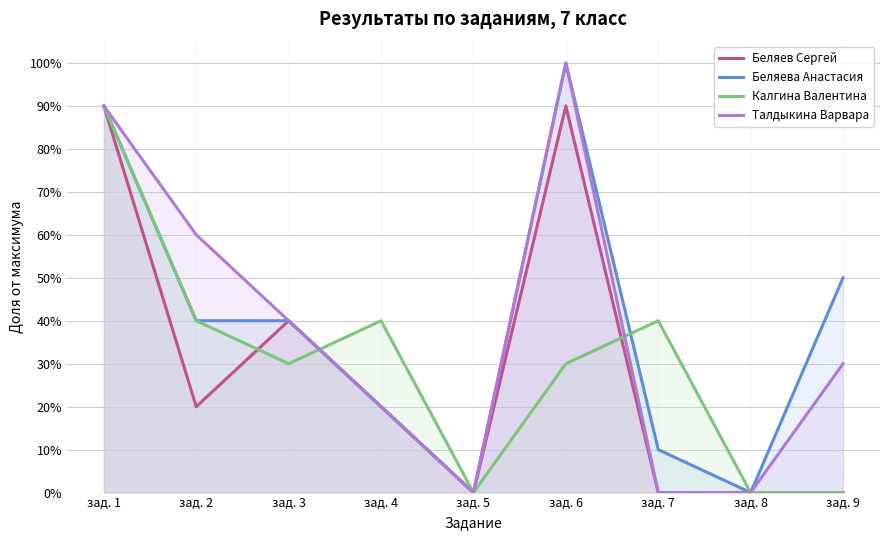

True or false: Беляев Сергей and Талдыкина Варвара cross at least once.

False